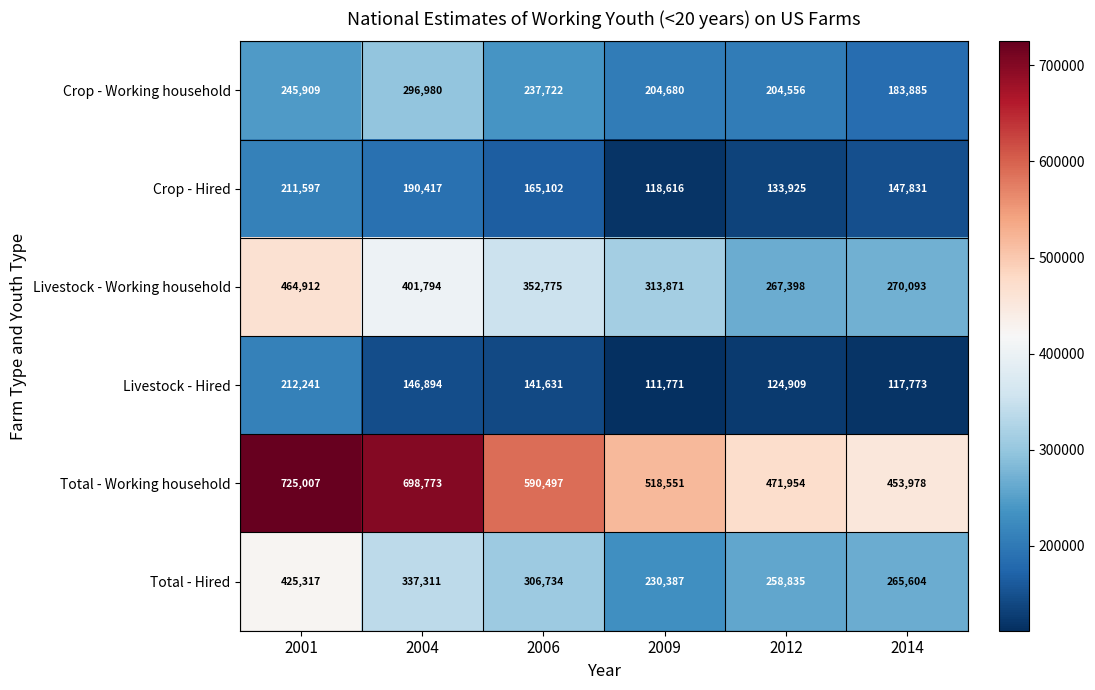

What value does the Total - Working household series have at 2006, to the nearest 100?

590500